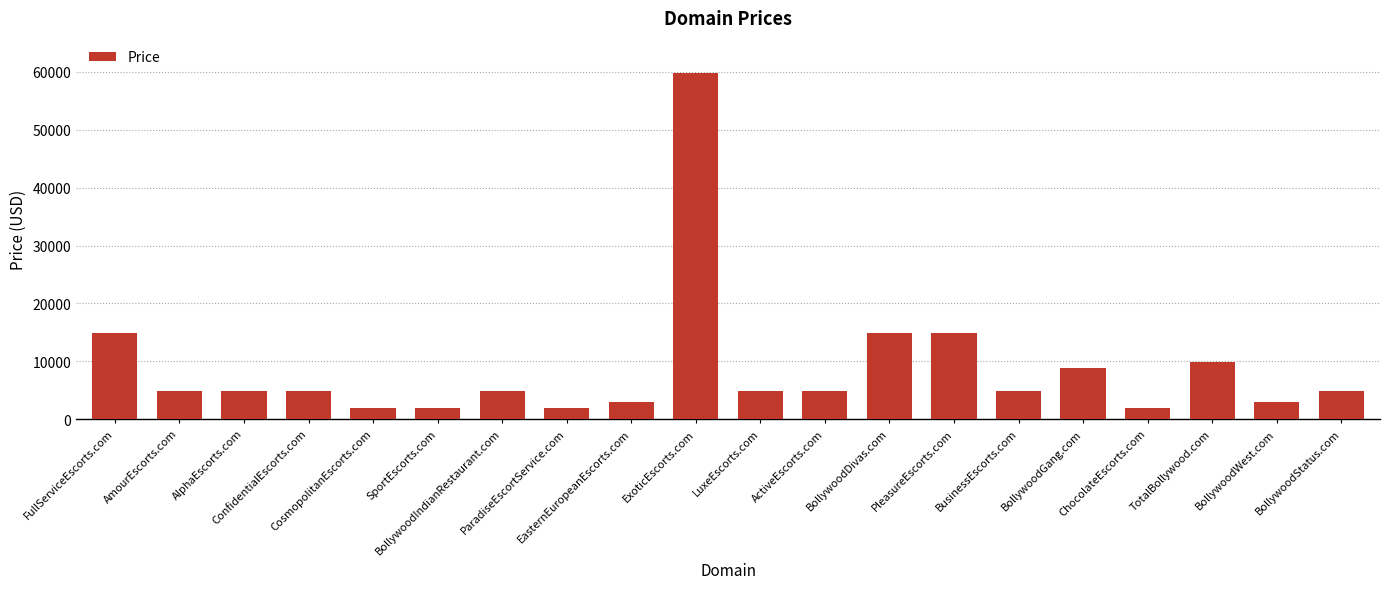

Reading left to right, transcribe all the data shown in this chart.

FullServiceEscorts.com=14888	AmourEscorts.com=4888	AlphaEscorts.com=4888	ConfidentialEscorts.com=4888	CosmopolitanEscorts.com=1888	SportEscorts.com=1888	BollywoodIndianRestaurant.com=4888	ParadiseEscortService.com=1888	EasternEuropeanEscorts.com=2888	ExoticEscorts.com=59888	LuxeEscorts.com=4888	ActiveEscorts.com=4888	BollywoodDivas.com=14888	PleasureEscorts.com=14888	BusinessEscorts.com=4888	BollywoodGang.com=8888	ChocolateEscorts.com=1888	TotalBollywood.com=9888	BollywoodWest.com=2888	BollywoodStatus.com=4888